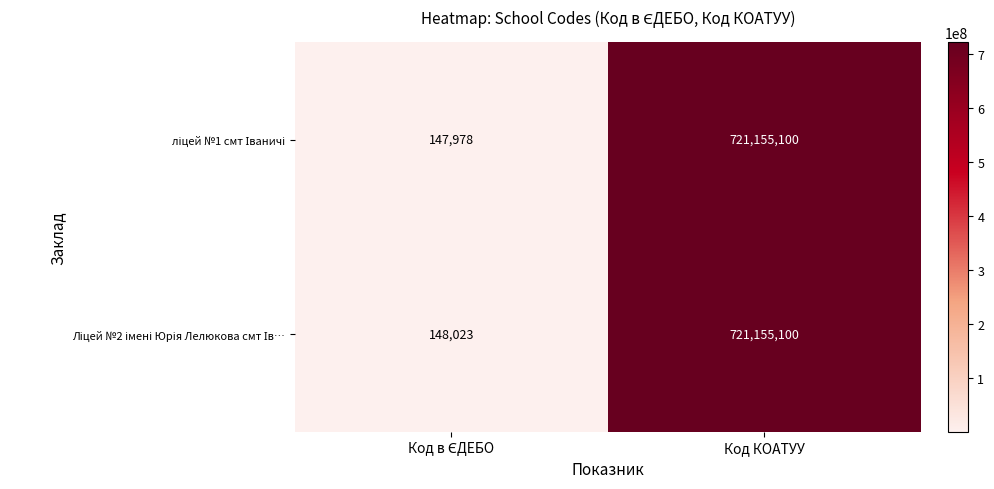

What is the total value across all series at Код КОАТУУ?

1442310200